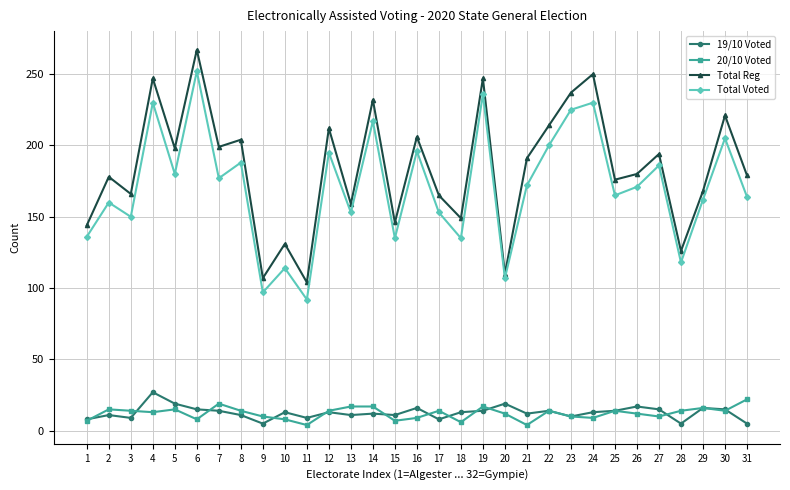

What is the total value across all series at 14?

478